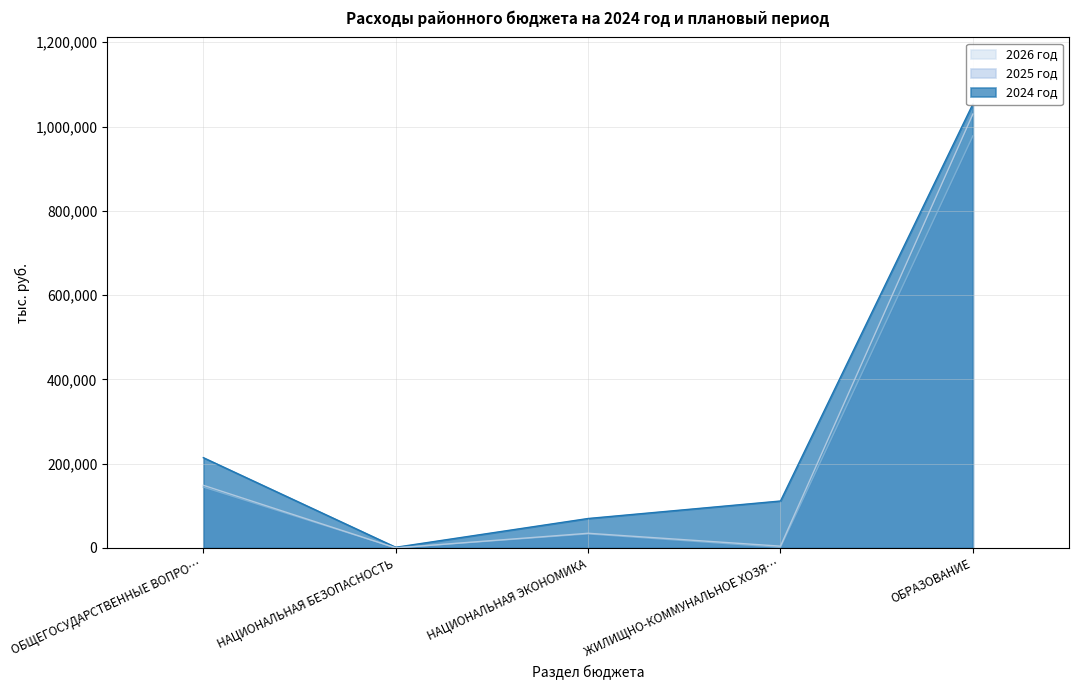

At how many categories does at least one series exceed 127917?

2